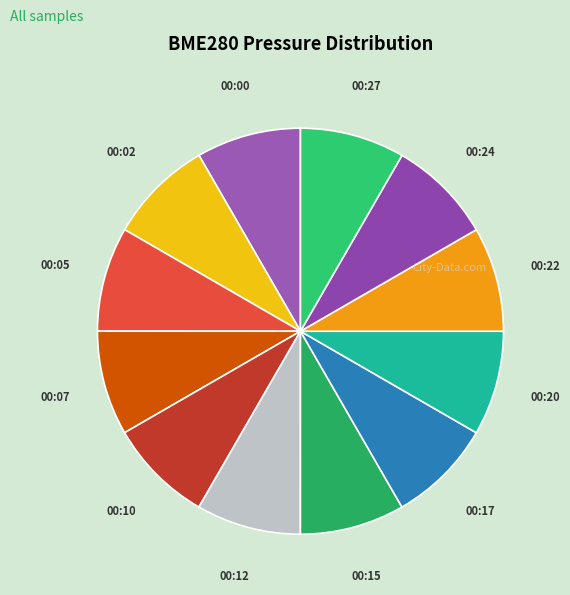

What is the ratio of the value at 00:12 to the value at 00:02?

1.0